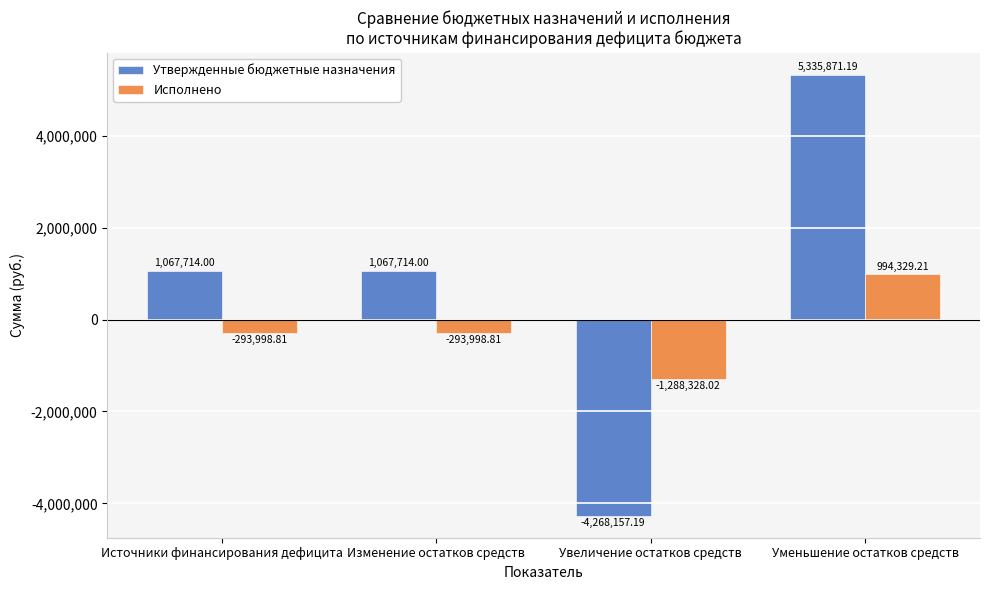

True or false: Утвержденные бюджетные назначения has a value of 1067714.0 at Изменение остатков средств.

True